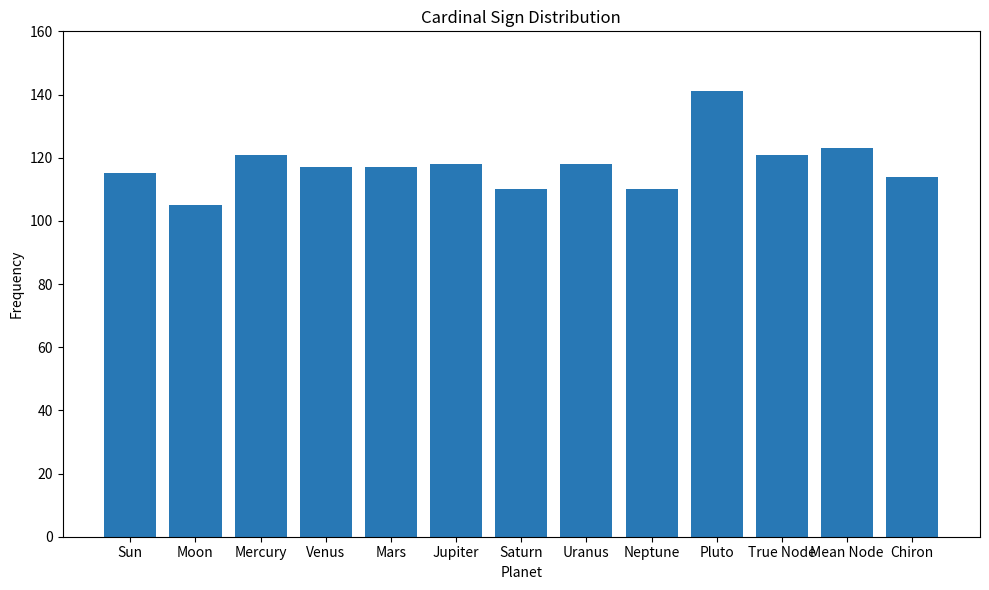

What is the average value?

118